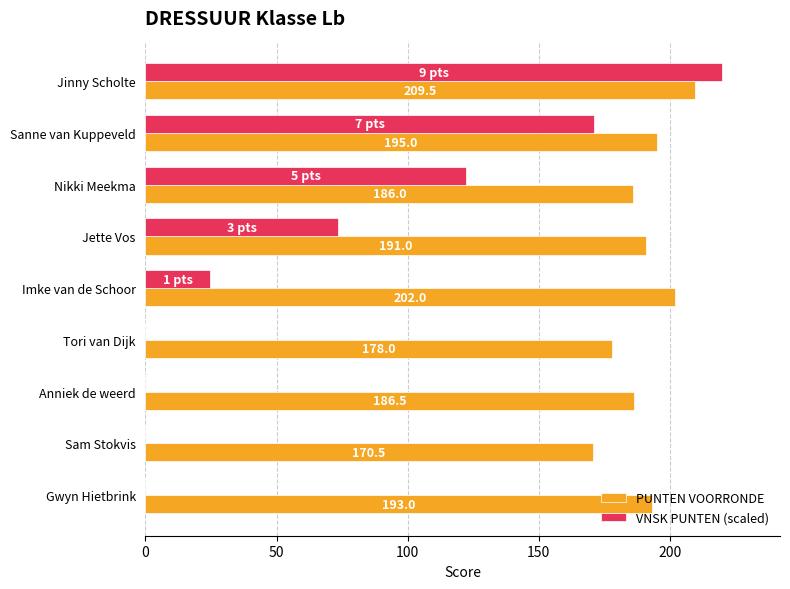

Which series changed the most between Jette Vos and Sam Stokvis?

VNSK PUNTEN (scaled)